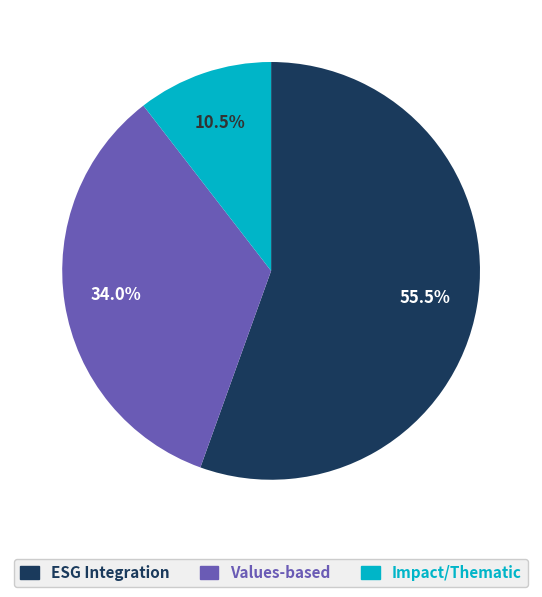

How many segments does this pie chart have?

3